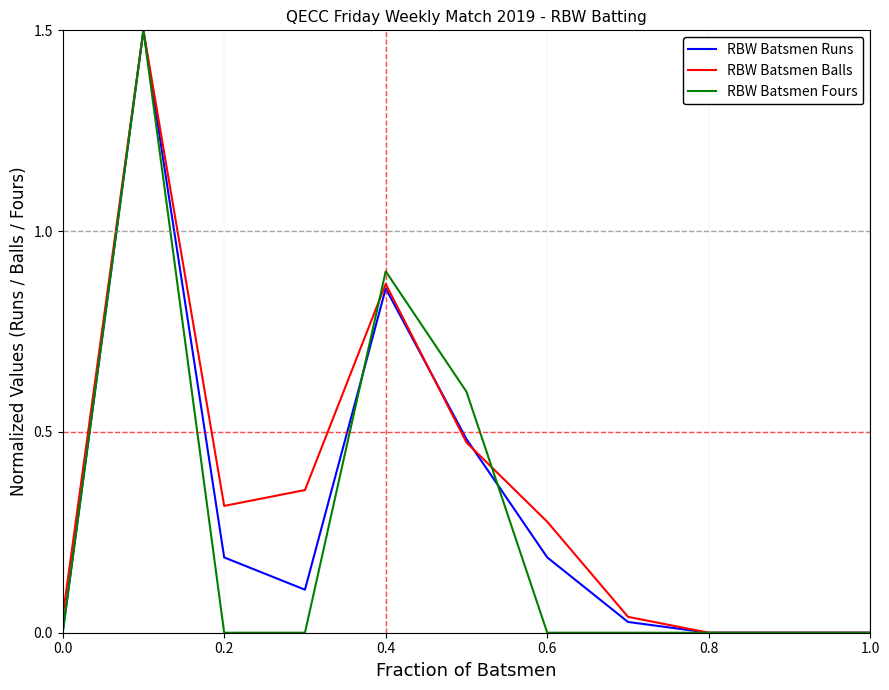

What is the maximum value shown in the chart?

1.5